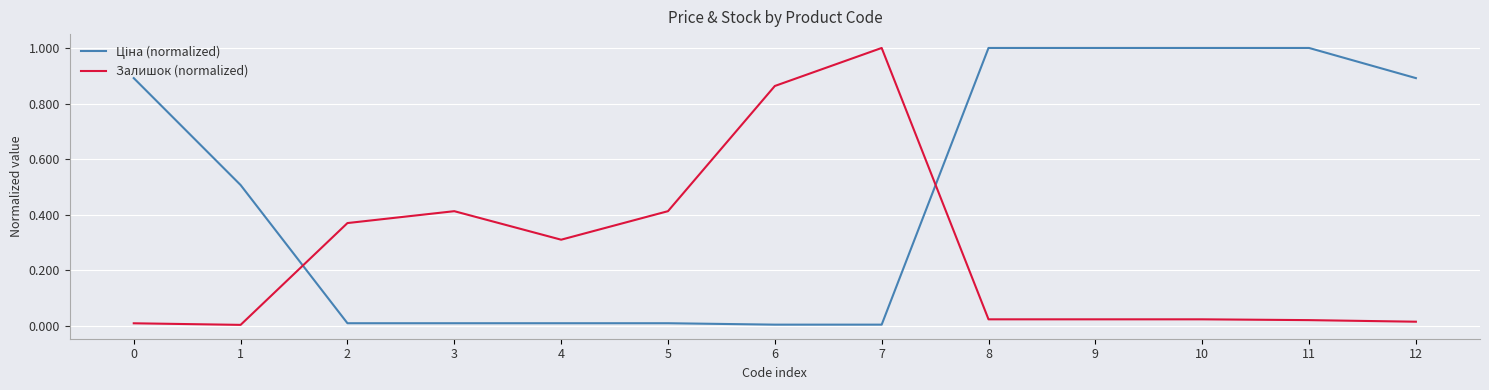

What is the difference between the maximum and minimum values in the Залишок (normalized) series?

1.0